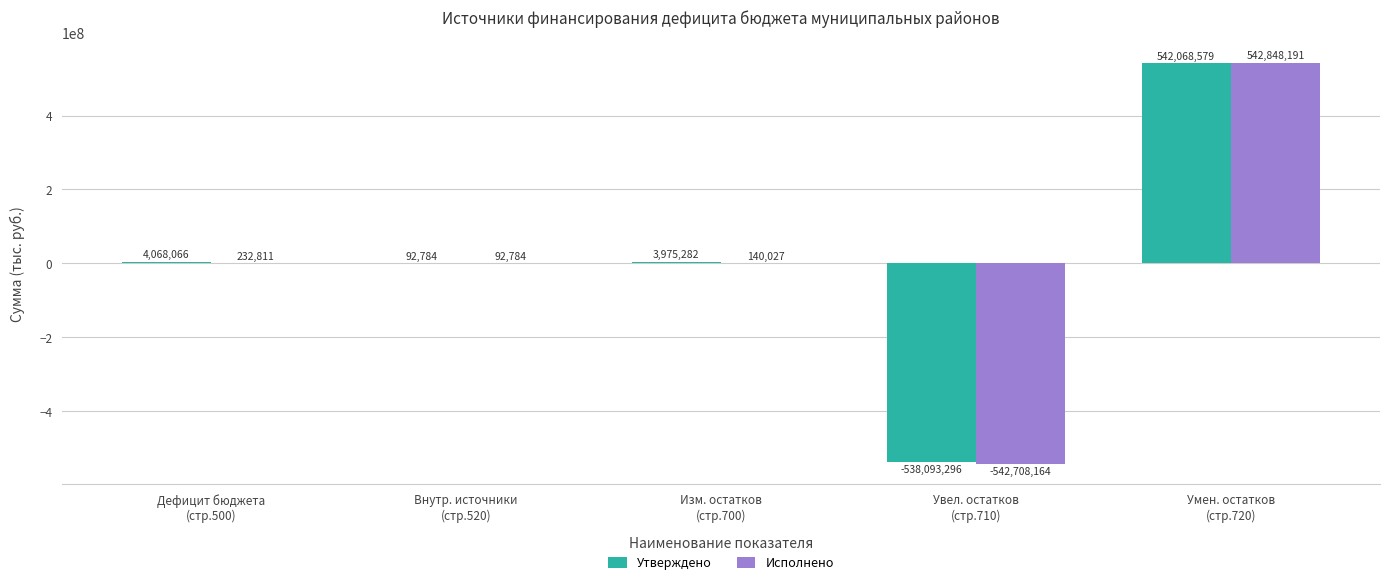

How many groups of bars are there?

5